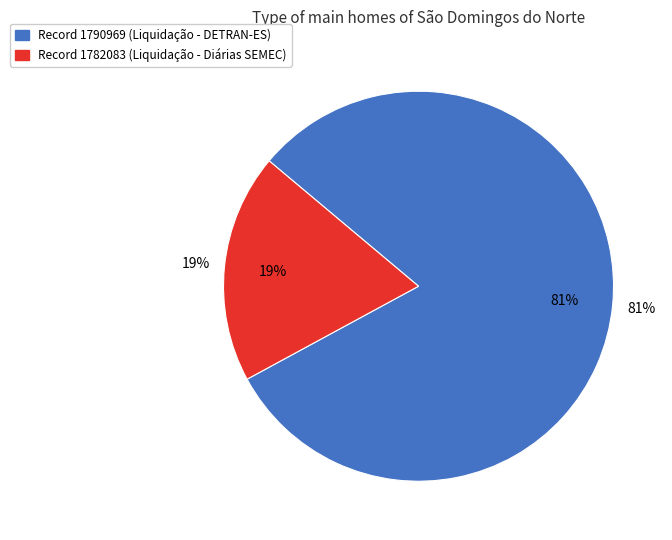

How many slices are in this pie chart?

2